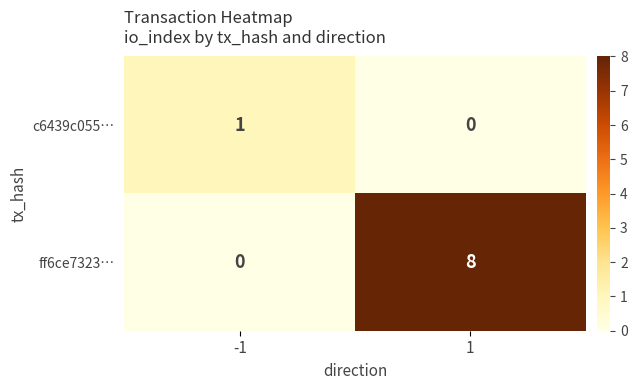

True or false: ff6ce7323… has a value of 8 at 1.

True